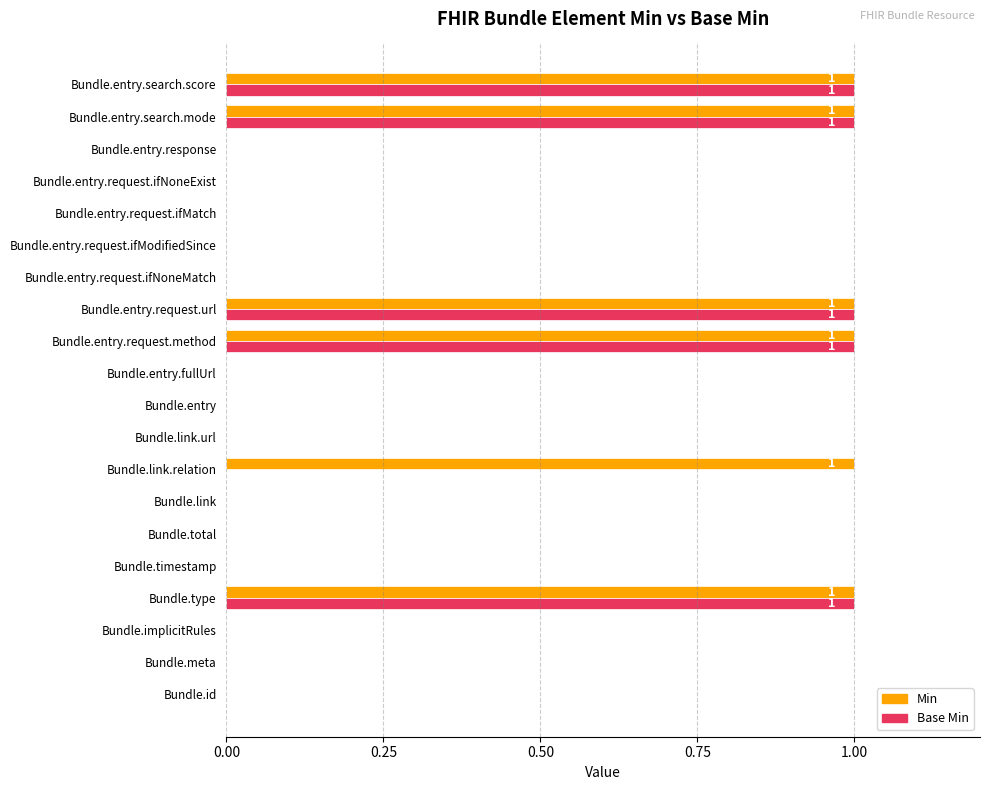

Is it true that Base Min equals 0 at Bundle.entry.request.ifNoneMatch?

True